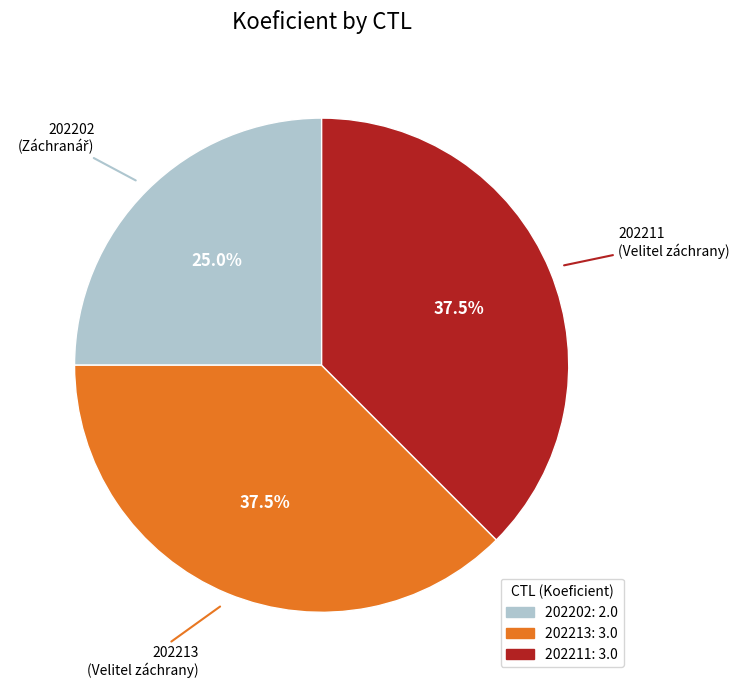

What percentage do 202213 and 202211 together represent?

75.0%